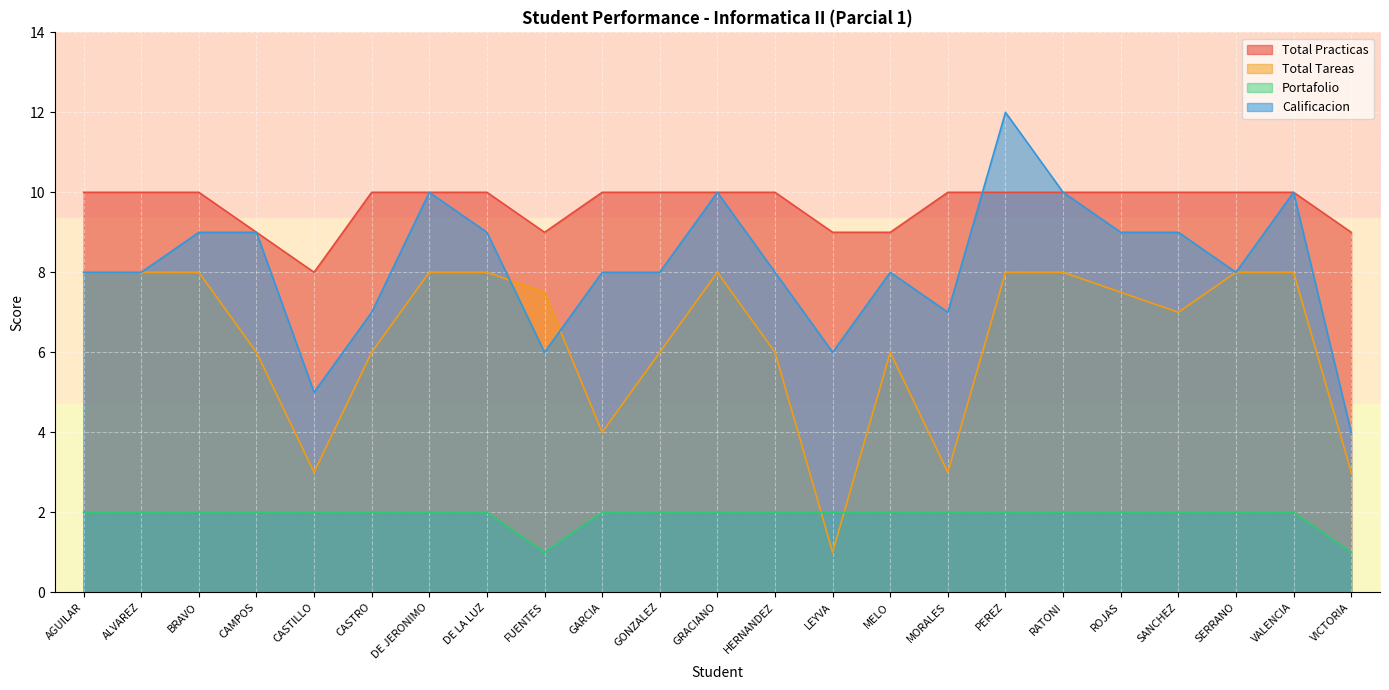

Between LEYVA and VALENCIA, which series saw the biggest shift?

Total Tareas